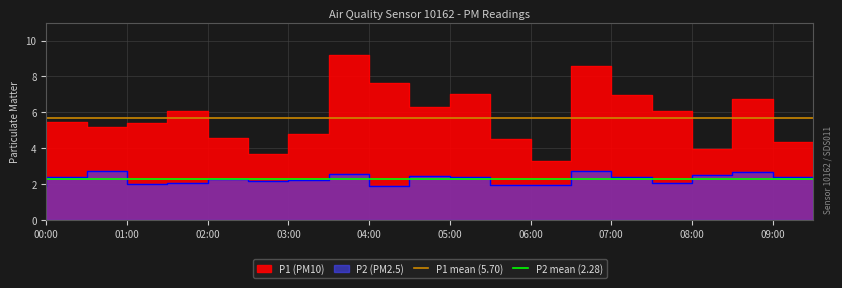

Does the chart display data point markers on the line(s)?

No